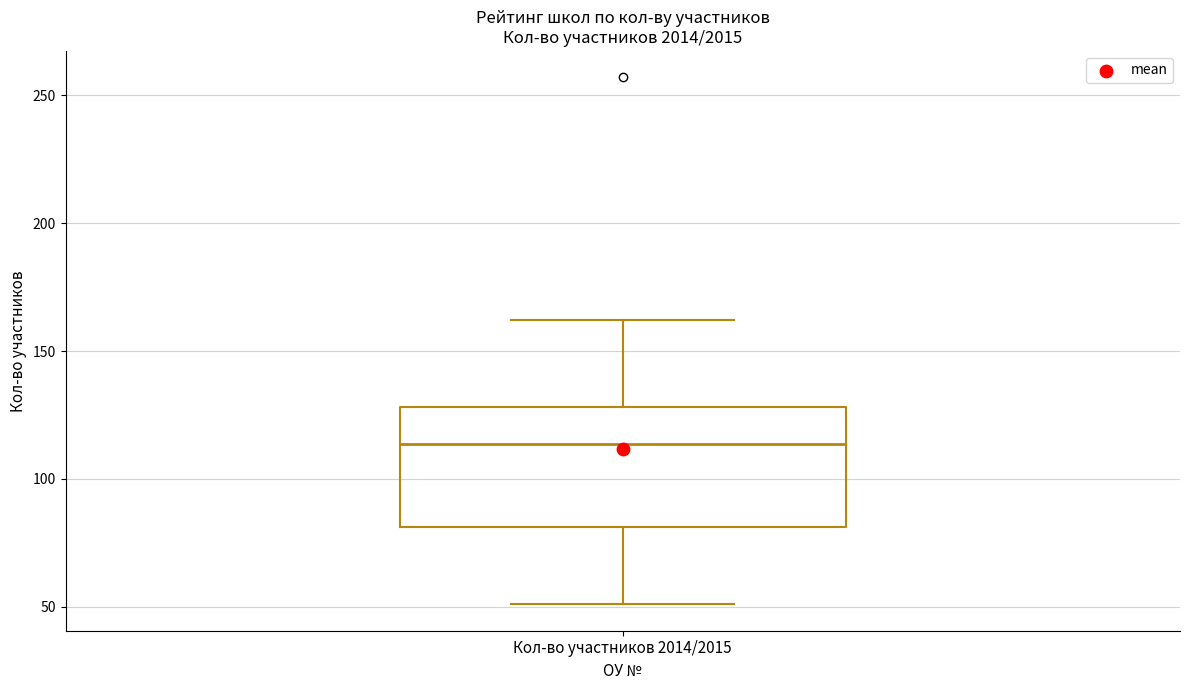

Read this box plot against the y-axis: the position of the median line, the range covered by the box, and the ends of both whiskers. The values are not printed on the chart, so give them approximately, as read against the axis.

median 115, box 80 to 130, whiskers 50 to 160